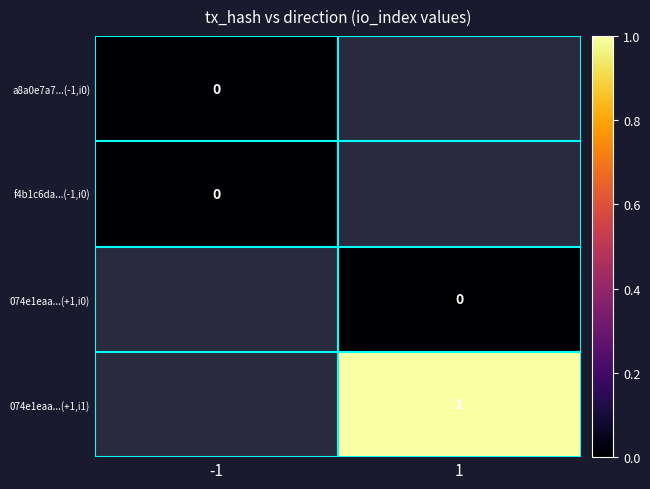

Is it true that 074e1eaa...(+1,i1) equals 1.0 at 1?

True